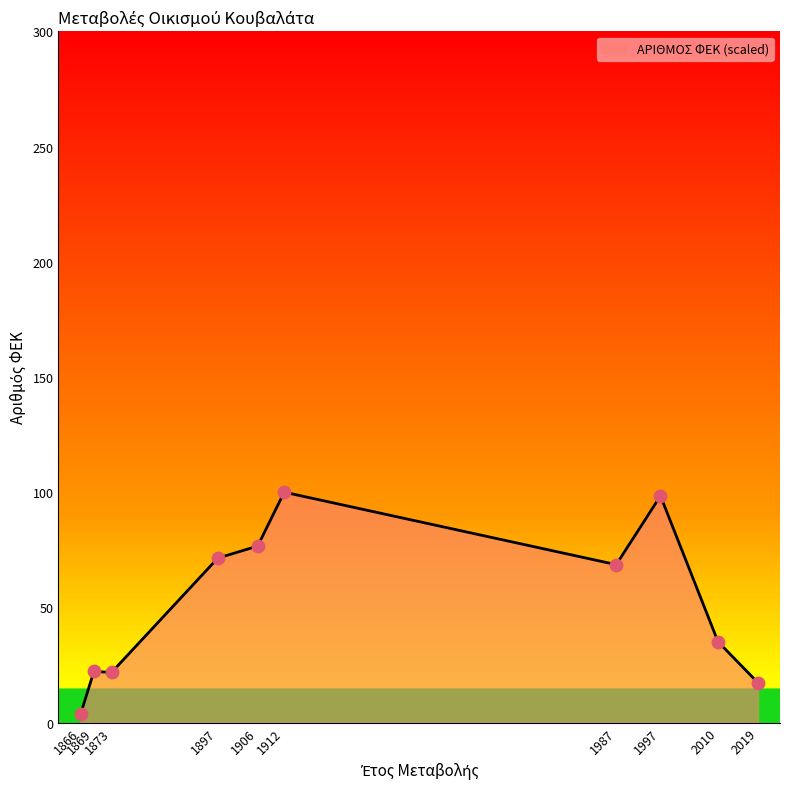

What is the change in value from 1873 to 1997?

+76.6